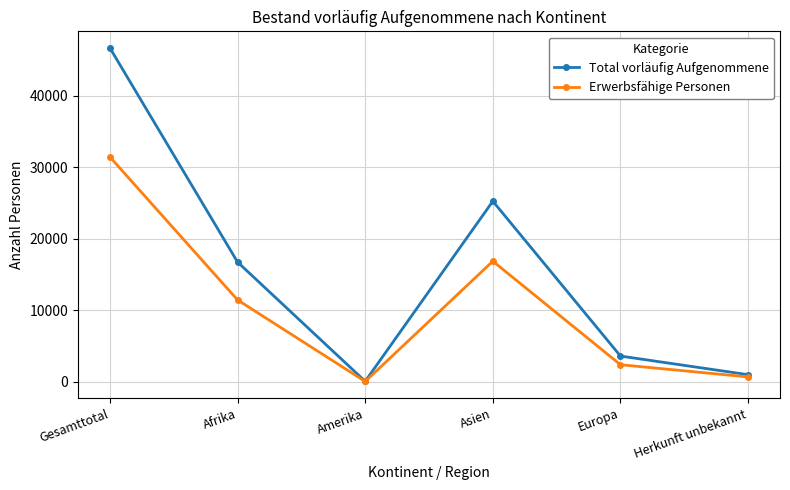

Reading right to left, transcribe all the data shown in this chart.

Total vorläufig Aufgenommene: Herkunft unbekannt=1000	Europa=3602	Asien=25246	Amerika=75	Afrika=16734	Gesamttotal=46657
Erwerbsfähige Personen: Herkunft unbekannt=685	Europa=2390	Asien=16859	Amerika=50	Afrika=11442	Gesamttotal=31426